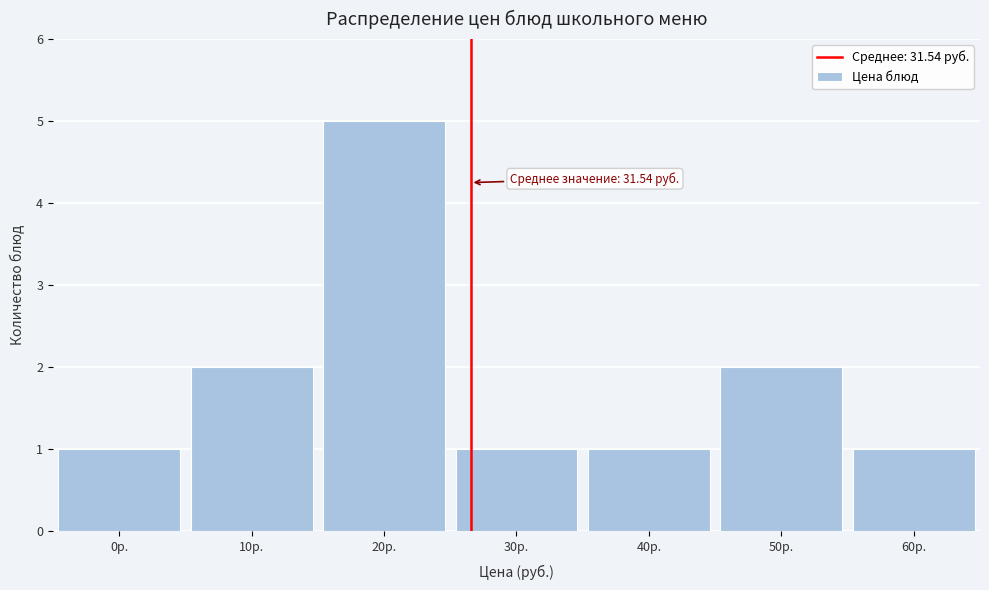

Reading left to right, extract all data points from this chart.

0р.=1	10р.=2	20р.=5	30р.=1	40р.=1	50р.=2	60р.=1